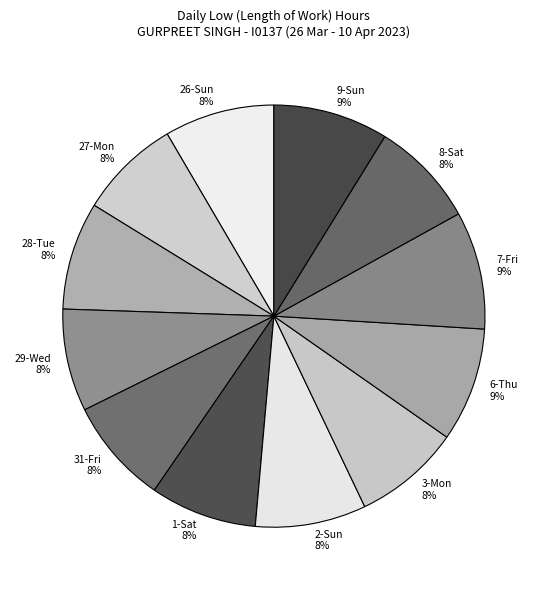

The 9-Sun 9% slice represents 9% of the pie. True or false?

True